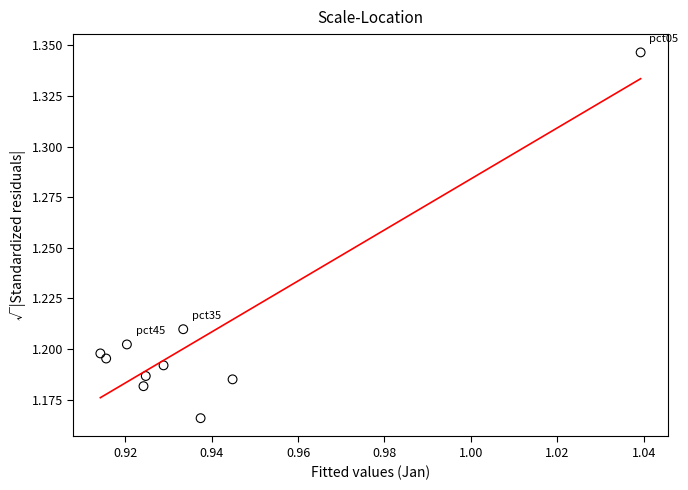

What is the average X value?

0.9